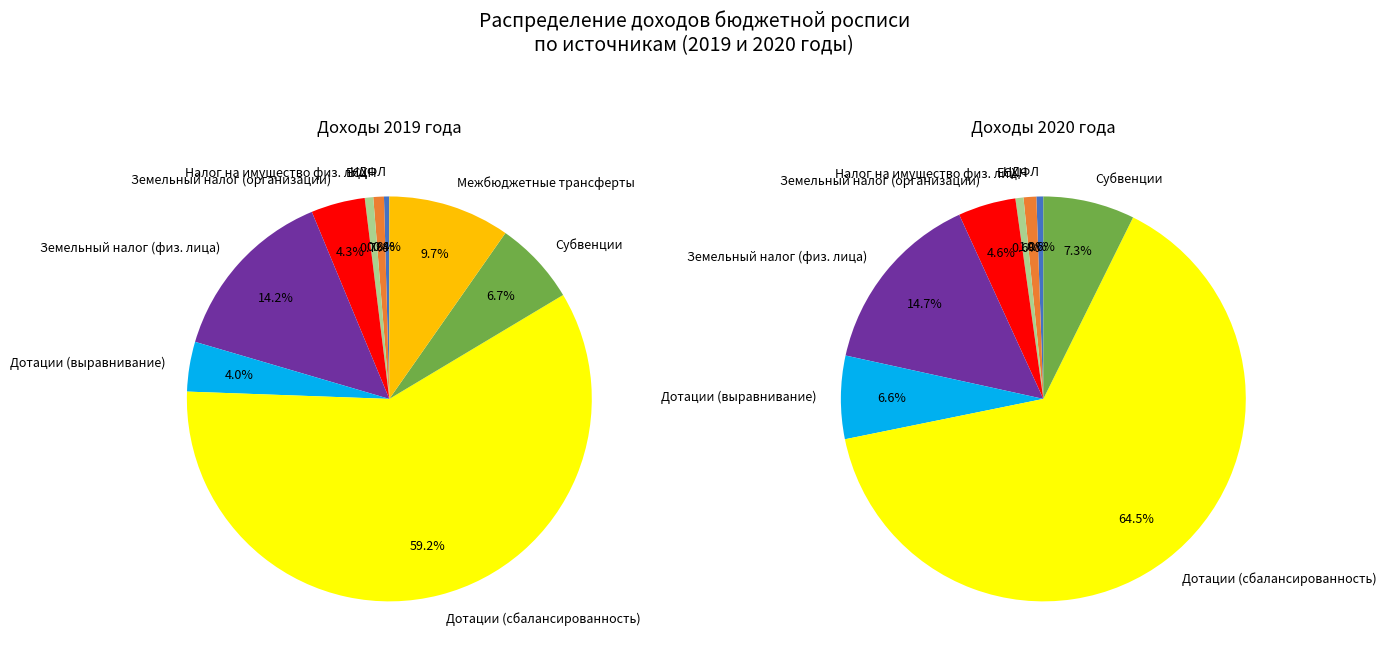

Count the number of slices in the pie.

9